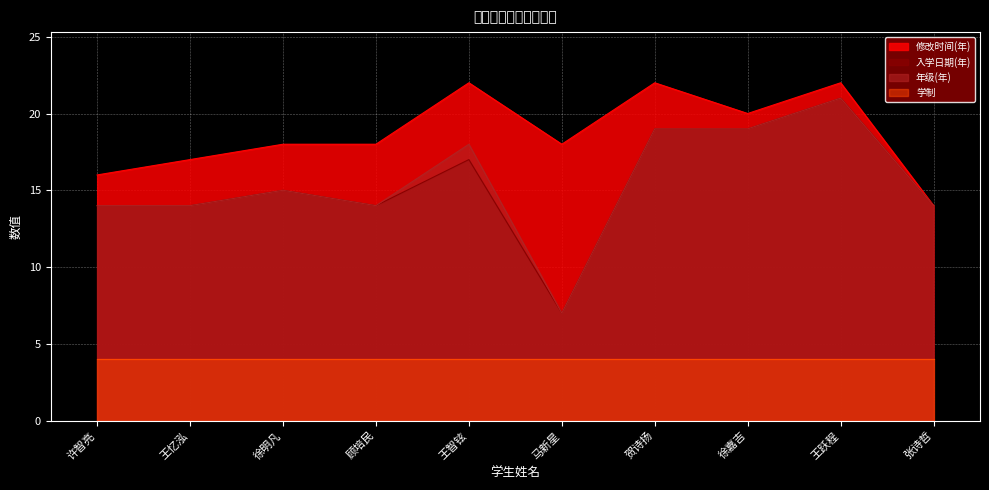

How many interior local peaks does the 入学日期 series have?

3